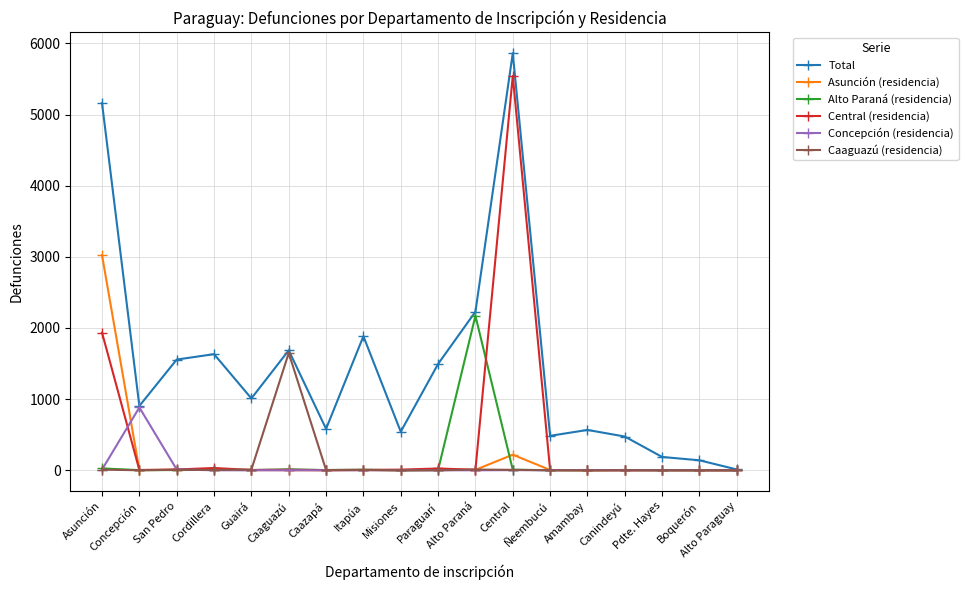

What are all the series names shown in the legend?

Total, Asunción (residencia), Alto Paraná (residencia), Central (residencia), Concepción (residencia), Caaguazú (residencia)